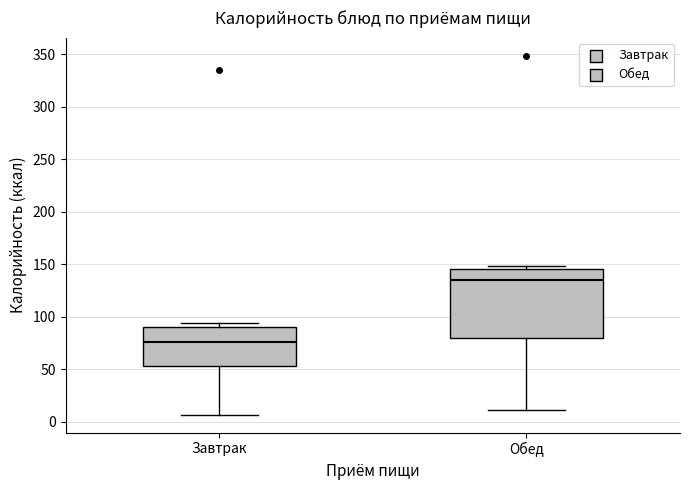

Which box's median line is the highest?

Обед